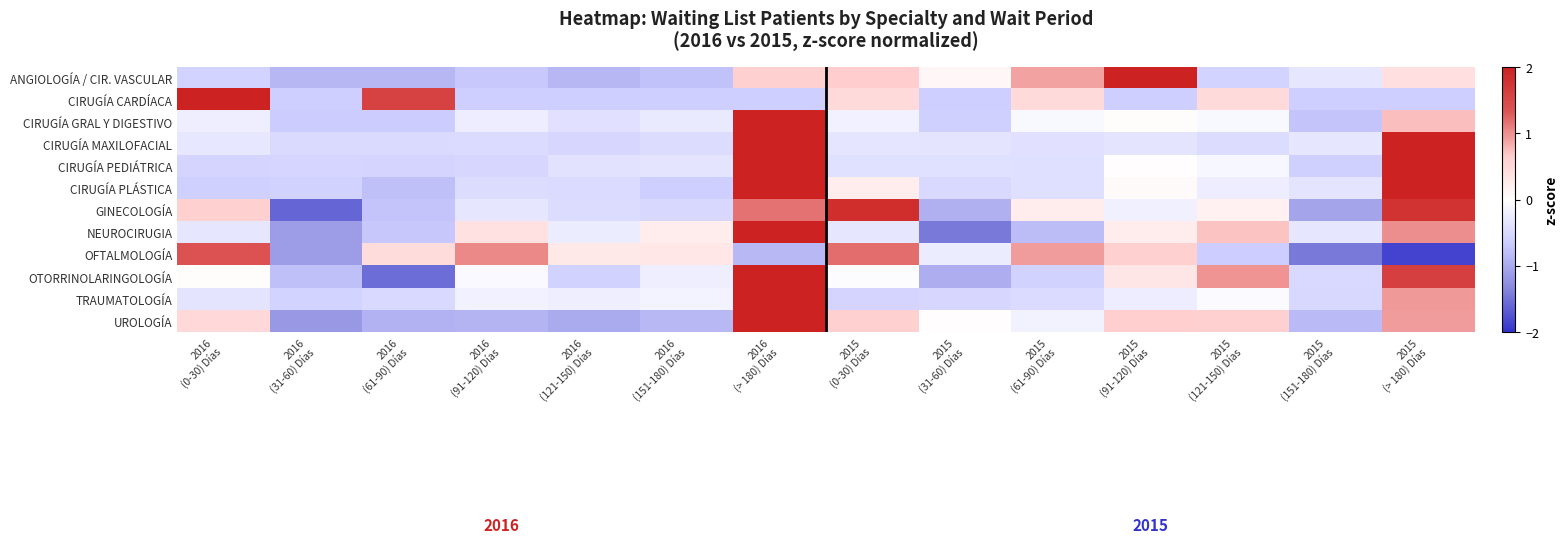

Reading left to right, what are all the values shown in this chart?

ANGIOLOGÍA / CIR. VASCULAR: 2016
(0-30) Días=-0.6	2016
(31-60) Días=-0.9	2016
(61-90) Días=-0.9	2016
(91-120) Días=-0.7	2016
(121-150) Días=-0.9	2016
(151-180) Días=-0.8	2016
(> 180) Días=0.6	2015
(0-30) Días=0.7	2015
(31-60) Días=0.1	2015
(61-90) Días=0.9	2015
(91-120) Días=2.9	2015
(121-150) Días=-0.6	2015
(151-180) Días=-0.3	2015
(> 180) Días=0.4
CIRUGÍA CARDÍACA: 2016
(0-30) Días=2.7	2016
(31-60) Días=-0.6	2016
(61-90) Días=1.6	2016
(91-120) Días=-0.6	2016
(121-150) Días=-0.6	2016
(151-180) Días=-0.6	2016
(> 180) Días=-0.6	2015
(0-30) Días=0.5	2015
(31-60) Días=-0.6	2015
(61-90) Días=0.5	2015
(91-120) Días=-0.6	2015
(121-150) Días=0.5	2015
(151-180) Días=-0.6	2015
(> 180) Días=-0.6
CIRUGÍA GRAL Y DIGESTIVO: 2016
(0-30) Días=-0.2	2016
(31-60) Días=-0.7	2016
(61-90) Días=-0.7	2016
(91-120) Días=-0.2	2016
(121-150) Días=-0.4	2016
(151-180) Días=-0.3	2016
(> 180) Días=3.4	2015
(0-30) Días=-0.2	2015
(31-60) Días=-0.6	2015
(61-90) Días=-0.1	2015
(91-120) Días=0.0	2015
(121-150) Días=-0.1	2015
(151-180) Días=-0.7	2015
(> 180) Días=0.7
CIRUGÍA MAXILOFACIAL: 2016
(0-30) Días=-0.3	2016
(31-60) Días=-0.5	2016
(61-90) Días=-0.5	2016
(91-120) Días=-0.5	2016
(121-150) Días=-0.5	2016
(151-180) Días=-0.4	2016
(> 180) Días=2.3	2015
(0-30) Días=-0.3	2015
(31-60) Días=-0.4	2015
(61-90) Días=-0.4	2015
(91-120) Días=-0.4	2015
(121-150) Días=-0.4	2015
(151-180) Días=-0.3	2015
(> 180) Días=2.6
CIRUGÍA PEDIÁTRICA: 2016
(0-30) Días=-0.6	2016
(31-60) Días=-0.5	2016
(61-90) Días=-0.6	2016
(91-120) Días=-0.5	2016
(121-150) Días=-0.4	2016
(151-180) Días=-0.3	2016
(> 180) Días=2.8	2015
(0-30) Días=-0.4	2015
(31-60) Días=-0.4	2015
(61-90) Días=-0.4	2015
(91-120) Días=0.0	2015
(121-150) Días=-0.1	2015
(151-180) Días=-0.6	2015
(> 180) Días=2.0
CIRUGÍA PLÁSTICA: 2016
(0-30) Días=-0.6	2016
(31-60) Días=-0.6	2016
(61-90) Días=-0.8	2016
(91-120) Días=-0.4	2016
(121-150) Días=-0.5	2016
(151-180) Días=-0.6	2016
(> 180) Días=2.1	2015
(0-30) Días=0.2	2015
(31-60) Días=-0.5	2015
(61-90) Días=-0.4	2015
(91-120) Días=0.1	2015
(121-150) Días=-0.2	2015
(151-180) Días=-0.4	2015
(> 180) Días=2.6
GINECOLOGÍA: 2016
(0-30) Días=0.6	2016
(31-60) Días=-1.6	2016
(61-90) Días=-0.7	2016
(91-120) Días=-0.3	2016
(121-150) Días=-0.4	2016
(151-180) Días=-0.5	2016
(> 180) Días=1.2	2015
(0-30) Días=1.8	2015
(31-60) Días=-0.9	2015
(61-90) Días=0.2	2015
(91-120) Días=-0.2	2015
(121-150) Días=0.2	2015
(151-180) Días=-1.1	2015
(> 180) Días=1.8
NEUROCIRUGIA: 2016
(0-30) Días=-0.3	2016
(31-60) Días=-1.1	2016
(61-90) Días=-0.7	2016
(91-120) Días=0.4	2016
(121-150) Días=-0.2	2016
(151-180) Días=0.2	2016
(> 180) Días=2.7	2015
(0-30) Días=-0.3	2015
(31-60) Días=-1.4	2015
(61-90) Días=-0.8	2015
(91-120) Días=0.2	2015
(121-150) Días=0.7	2015
(151-180) Días=-0.3	2015
(> 180) Días=1.0
OFTALMOLOGÍA: 2016
(0-30) Días=1.4	2016
(31-60) Días=-1.1	2016
(61-90) Días=0.4	2016
(91-120) Días=1.0	2016
(121-150) Días=0.3	2016
(151-180) Días=0.3	2016
(> 180) Días=-0.9	2015
(0-30) Días=1.2	2015
(31-60) Días=-0.2	2015
(61-90) Días=0.9	2015
(91-120) Días=0.6	2015
(121-150) Días=-0.7	2015
(151-180) Días=-1.4	2015
(> 180) Días=-1.9
OTORRINOLARINGOLOGÍA: 2016
(0-30) Días=0.0	2016
(31-60) Días=-0.8	2016
(61-90) Días=-1.5	2016
(91-120) Días=-0.1	2016
(121-150) Días=-0.6	2016
(151-180) Días=-0.2	2016
(> 180) Días=2.3	2015
(0-30) Días=-0.0	2015
(31-60) Días=-1.0	2015
(61-90) Días=-0.6	2015
(91-120) Días=0.3	2015
(121-150) Días=1.0	2015
(151-180) Días=-0.5	2015
(> 180) Días=1.6
TRAUMATOLOGÍA: 2016
(0-30) Días=-0.4	2016
(31-60) Días=-0.6	2016
(61-90) Días=-0.5	2016
(91-120) Días=-0.2	2016
(121-150) Días=-0.2	2016
(151-180) Días=-0.1	2016
(> 180) Días=3.3	2015
(0-30) Días=-0.6	2015
(31-60) Días=-0.5	2015
(61-90) Días=-0.5	2015
(91-120) Días=-0.2	2015
(121-150) Días=-0.1	2015
(151-180) Días=-0.5	2015
(> 180) Días=0.9
UROLOGÍA: 2016
(0-30) Días=0.5	2016
(31-60) Días=-1.2	2016
(61-90) Días=-0.9	2016
(91-120) Días=-0.9	2016
(121-150) Días=-1.0	2016
(151-180) Días=-0.8	2016
(> 180) Días=2.5	2015
(0-30) Días=0.6	2015
(31-60) Días=0.0	2015
(61-90) Días=-0.2	2015
(91-120) Días=0.6	2015
(121-150) Días=0.6	2015
(151-180) Días=-0.8	2015
(> 180) Días=0.9